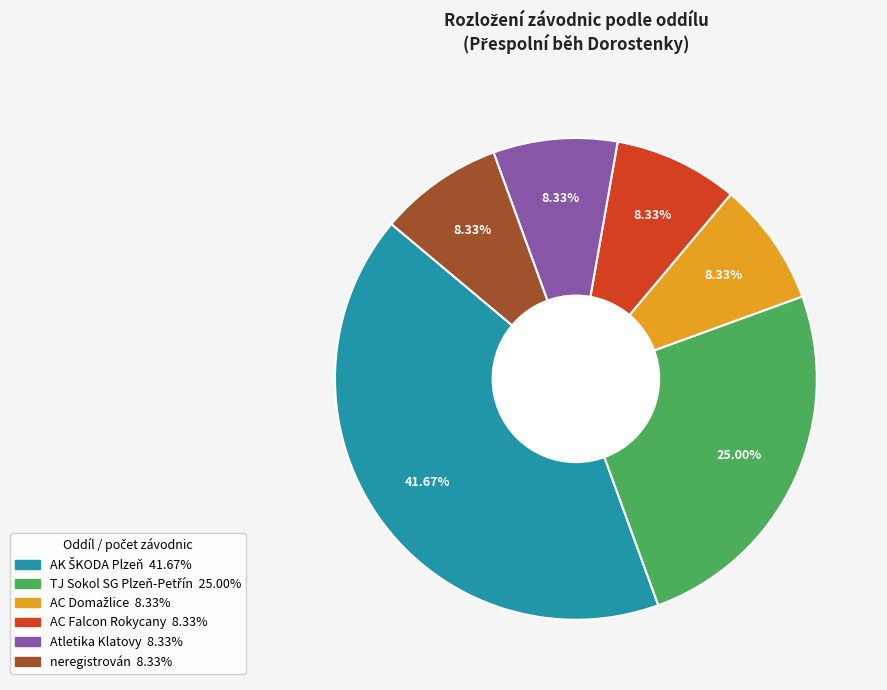

Does any single category account for the majority?

No